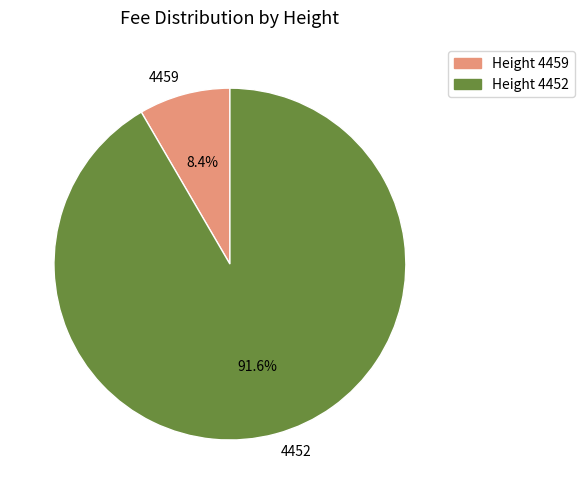

Which category accounts for the majority?

4452